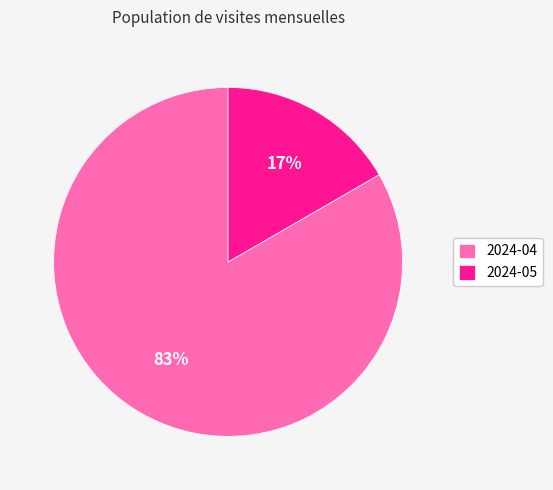

Is it true that 2024-04 is 89% of the pie?

False